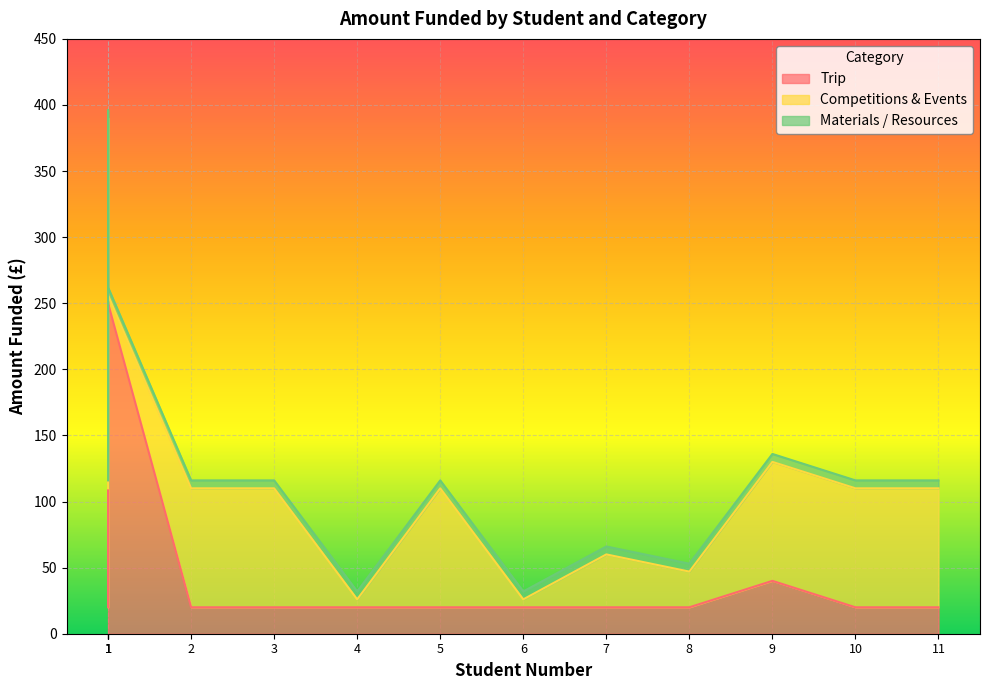

What is the difference between the maximum and minimum values in the Trip series?

280